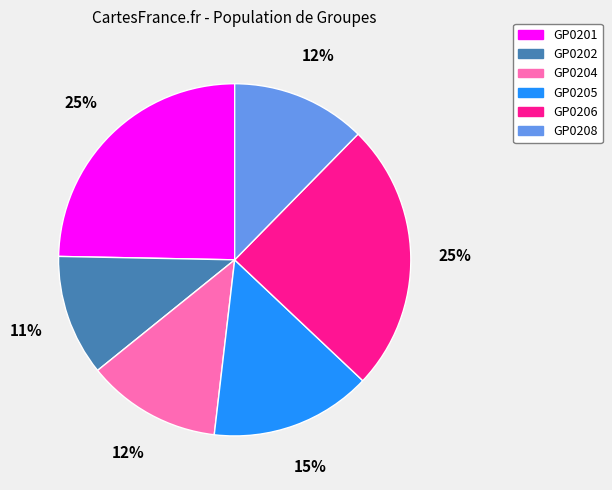

To the nearest percent, what is the average slice percentage?

17%